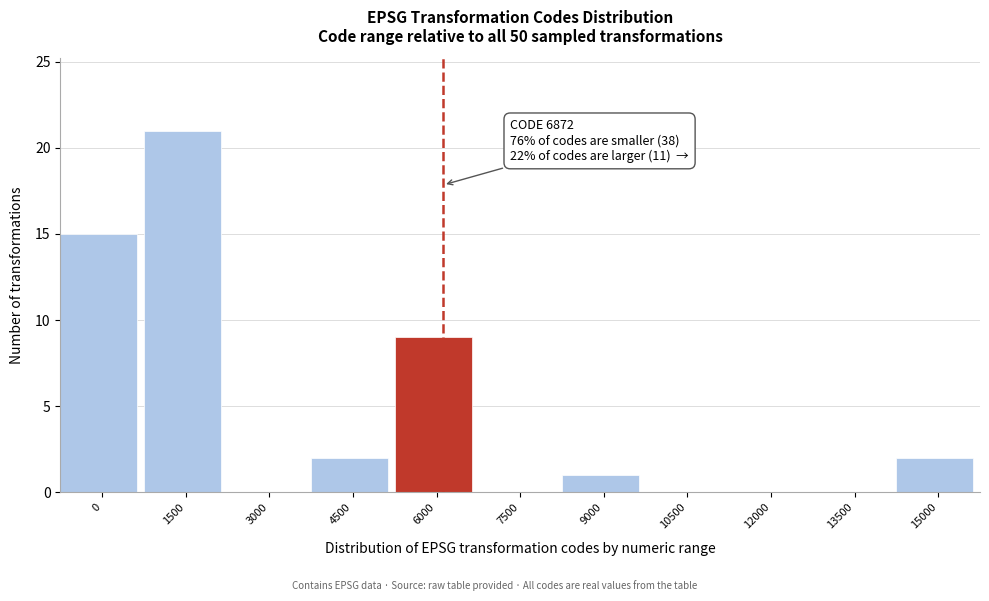

Reading right to left, list all the values displayed in this chart.

15000=2	13500=0	12000=0	10500=0	9000=1	7500=0	6000=9	4500=2	3000=0	1500=21	0=15